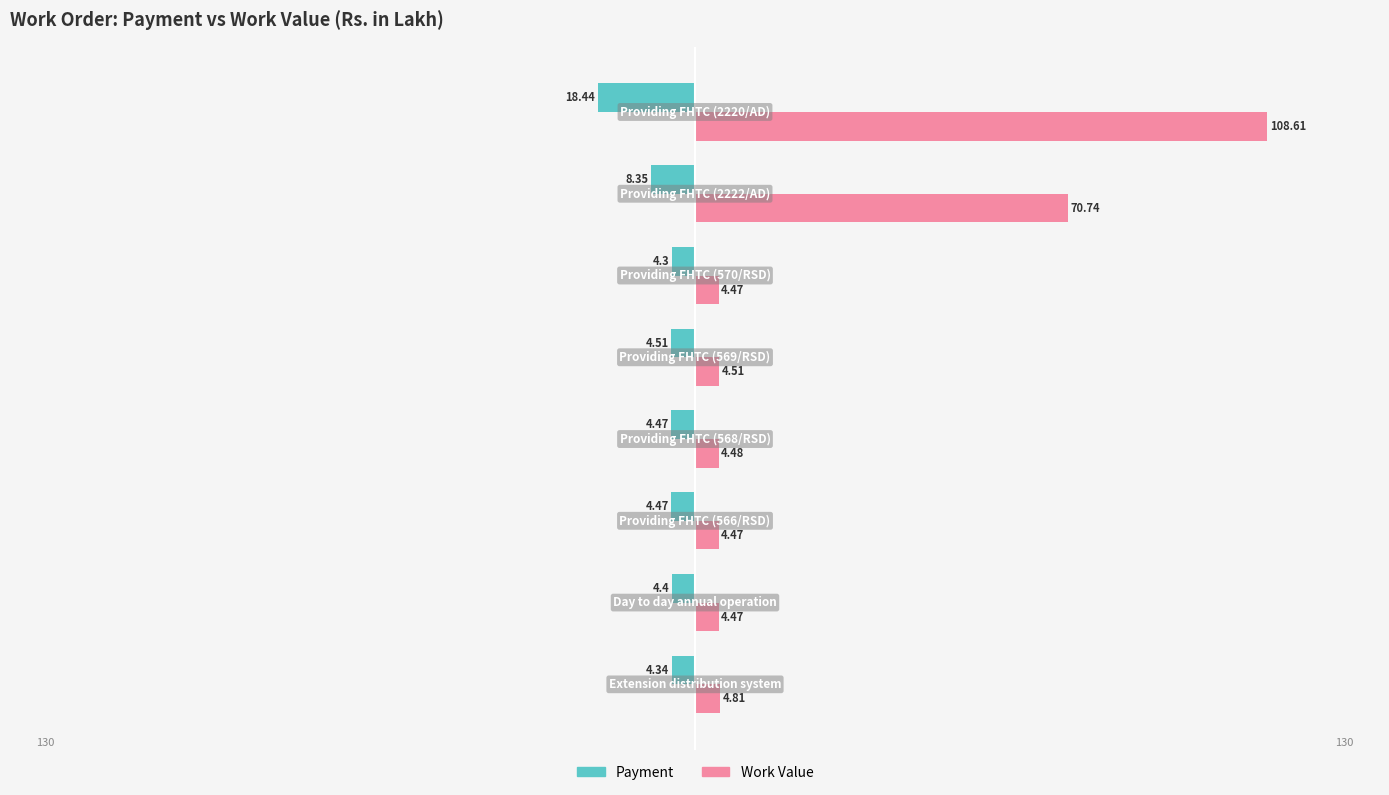

Which series has the largest range (max minus min)?

Work Value